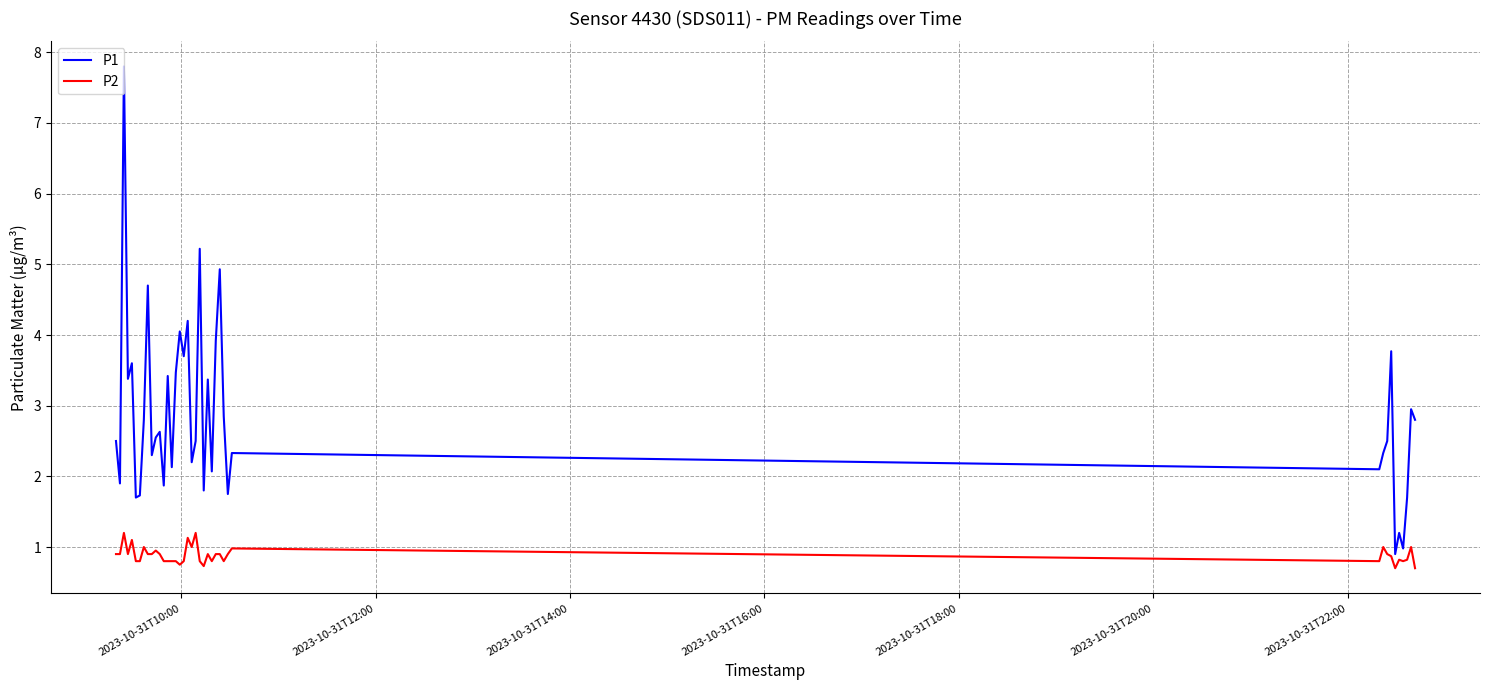

What is the minimum value for P1?

0.9